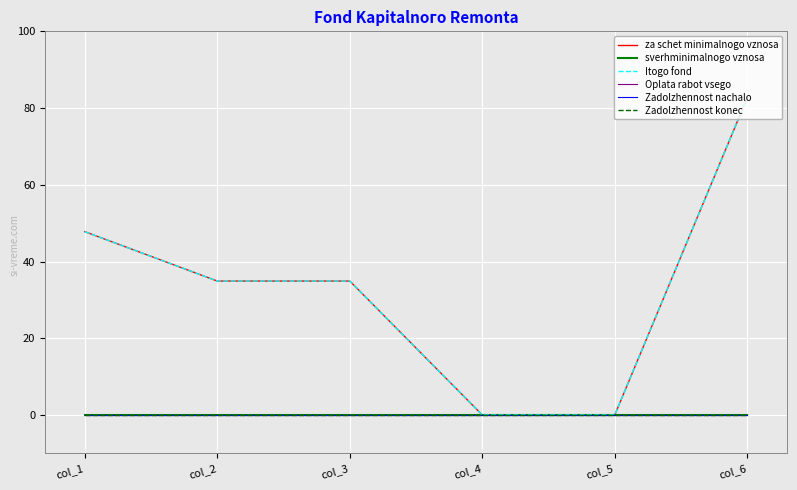

At which label does za schet minimalnogo vznosa reach its minimum?

col_4